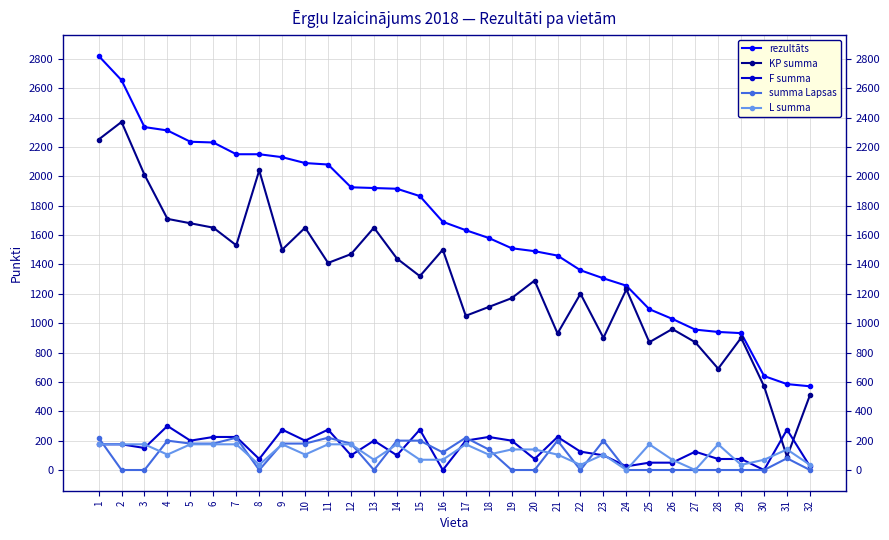

The rezultāts series shows 1690 at 16. True or false?

True